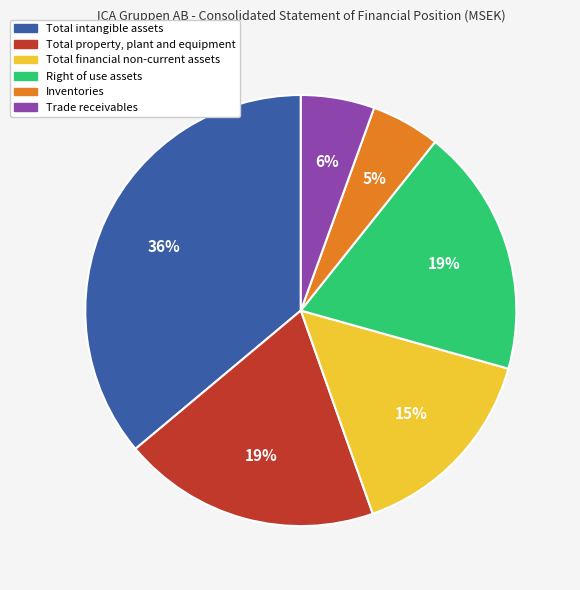

Combined, do Inventories and Trade receivables account for over 50%?

No